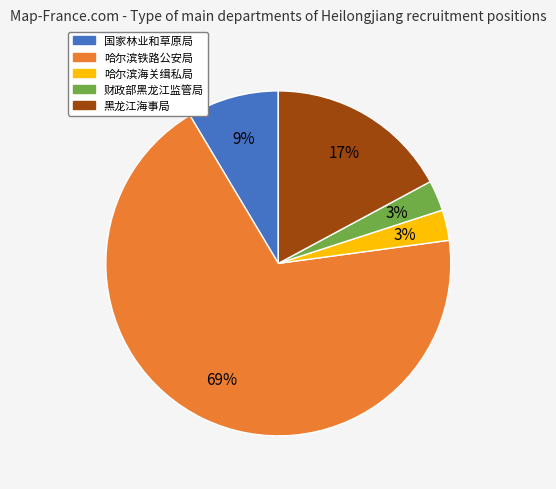

What percentage is the 黑龙江海事局 slice, to the nearest percent?

17%